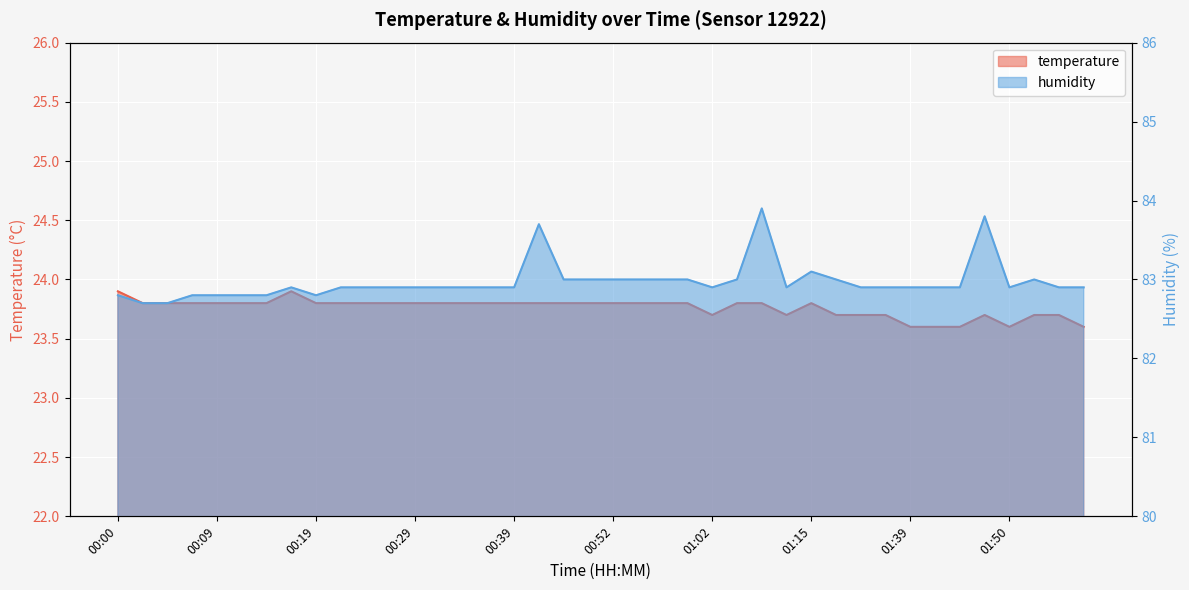

What is the smallest value displayed?

23.6